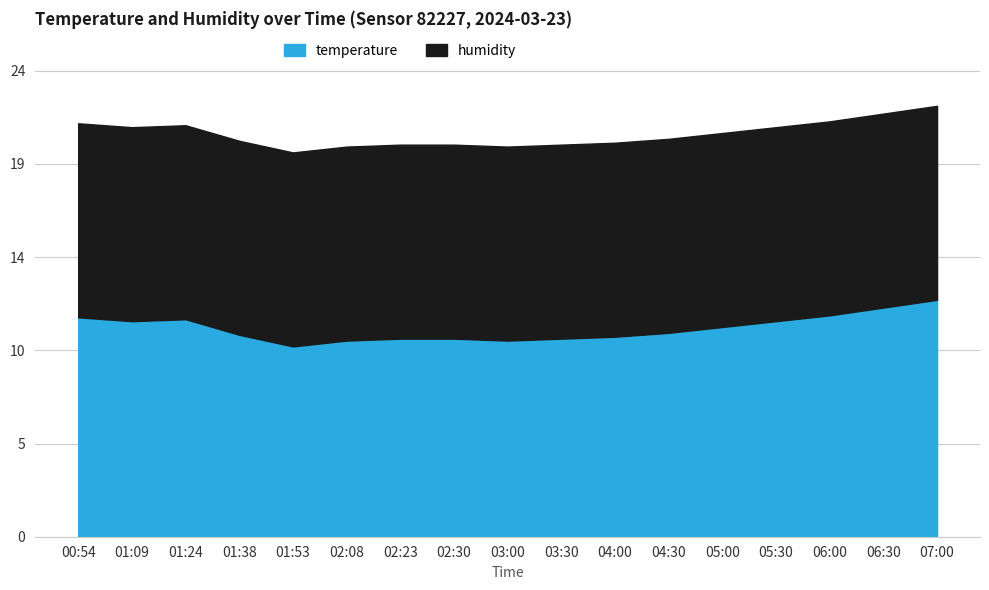

At which category does the data reach its first local valley?

01:09